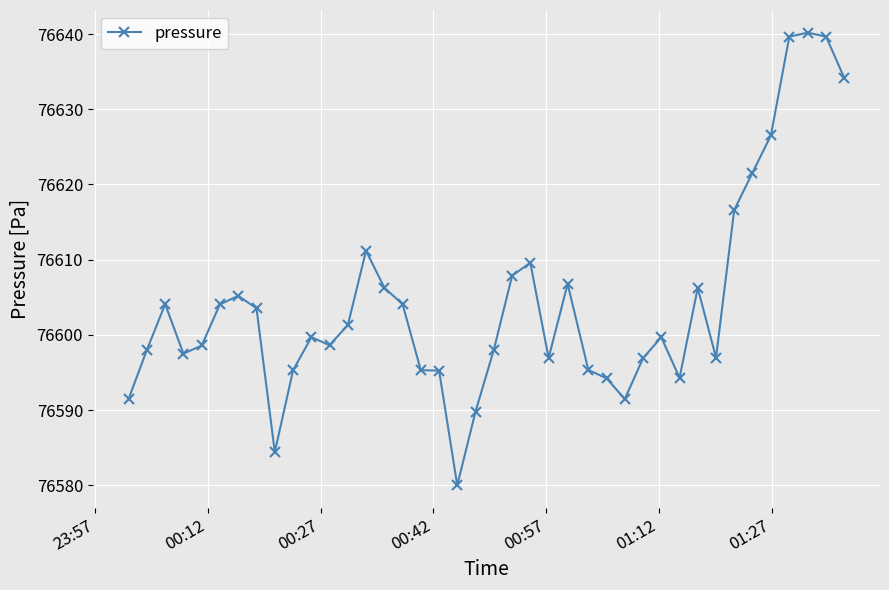

What is the greatest value displayed?

76640.2